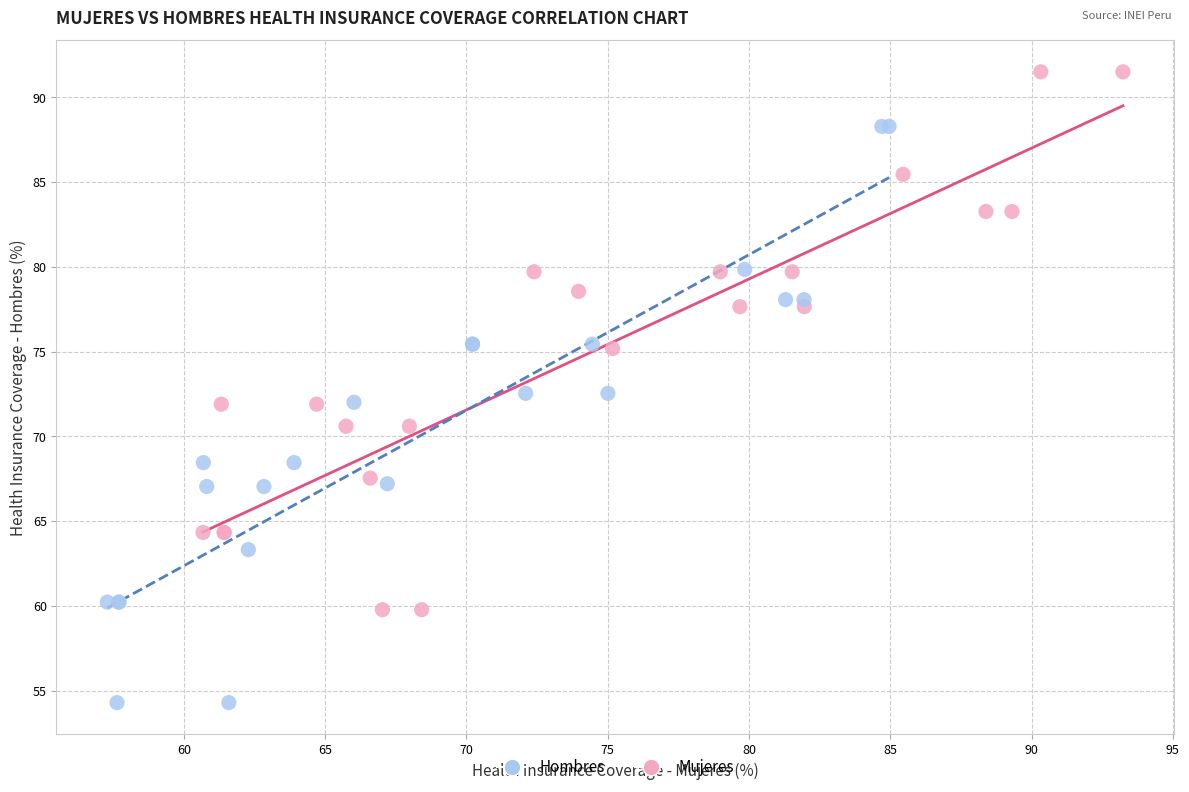

Which series contains the highest Y value?

Mujeres